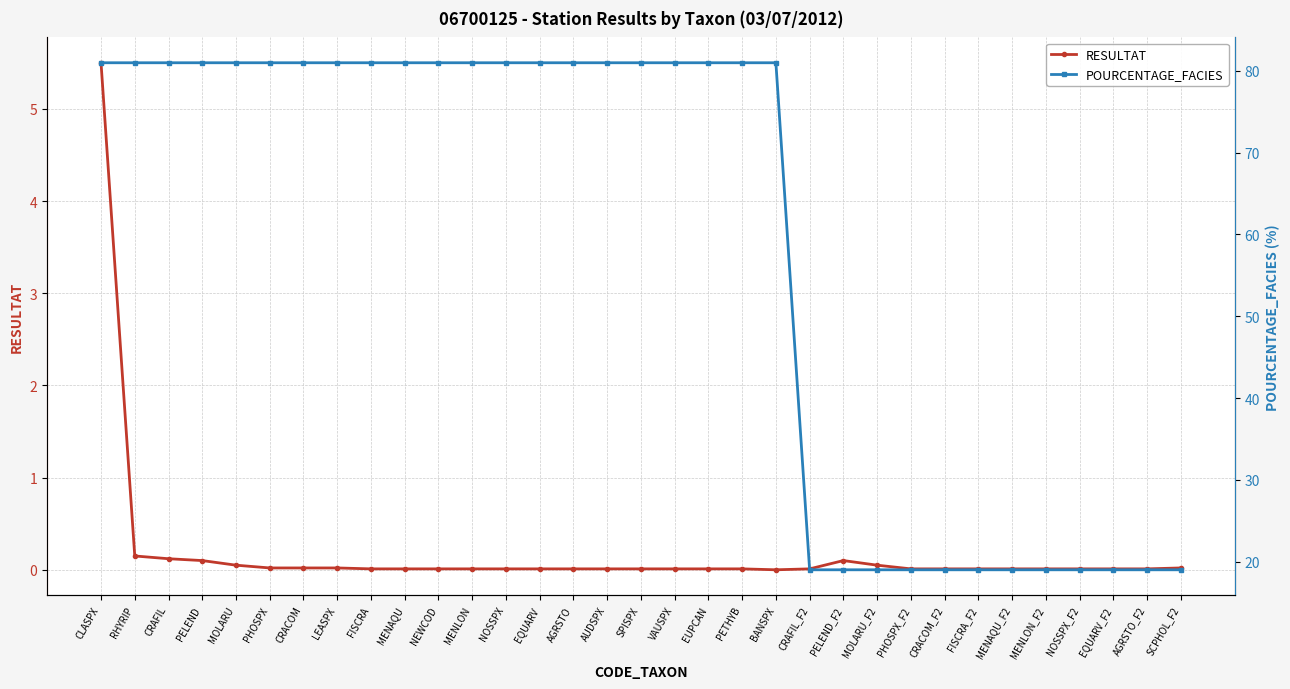

At which category is the sum across all series the highest?

CLASPX